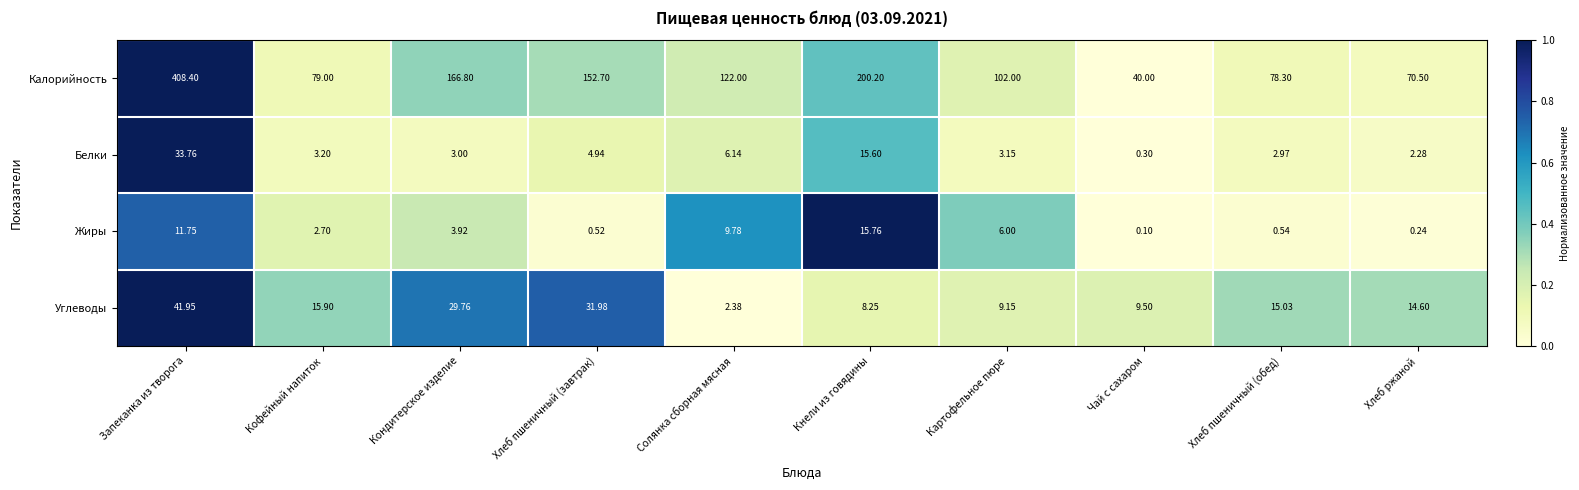

Between Солянка сборная мясная and Кнели из говядины, which series saw the biggest shift?

Калорийность